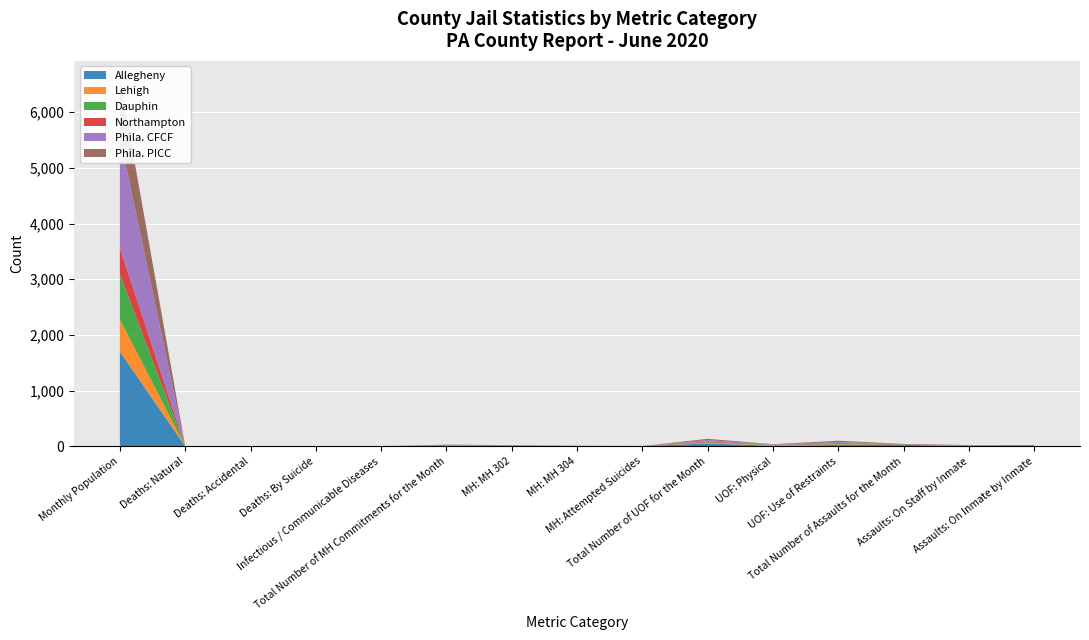

Reading right to left, extract all data points from this chart.

Allegheny: 17	7	24	22	7	51	0	1	2	3	0	0	0	0	1700
Lehigh: 0	0	0	10	6	12	0	0	3	3	1	0	0	0	578
Dauphin: 3	4	7	9	10	10	0	2	0	2	1	0	0	0	812
Northampton: 1	2	3	13	2	15	1	0	0	0	0	0	0	0	476
Phila. CFCF: 0	2	2	22	6	22	3	3	9	12	0	0	0	0	1995
Phila. PICC: 0	6	6	23	6	23	0	3	6	9	0	0	0	0	1032